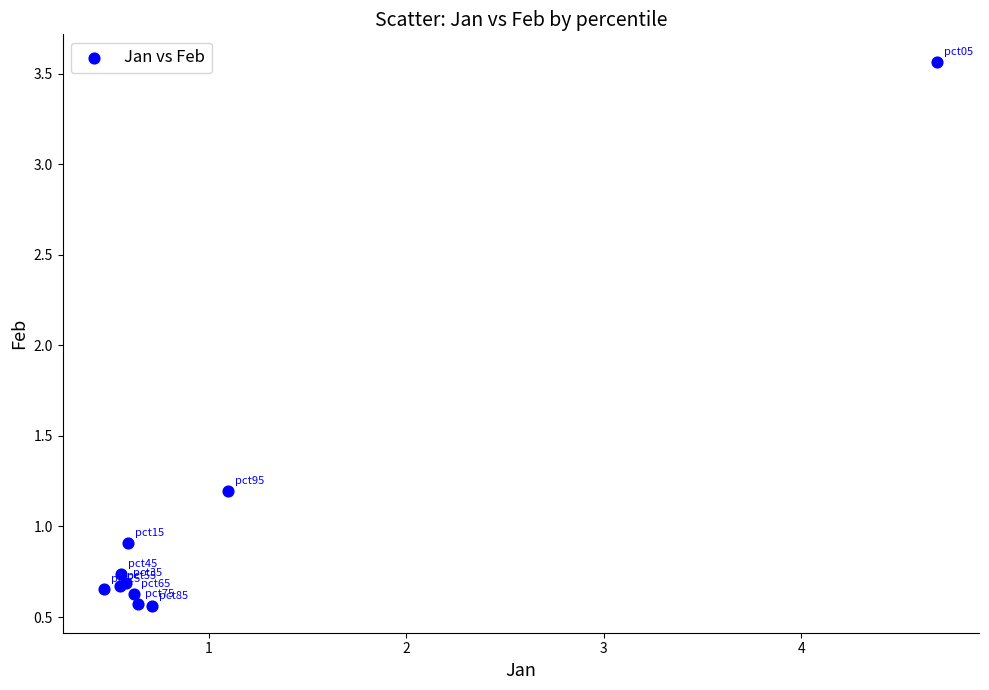

What Y value in the scatter plot is closest to 2?

1.2